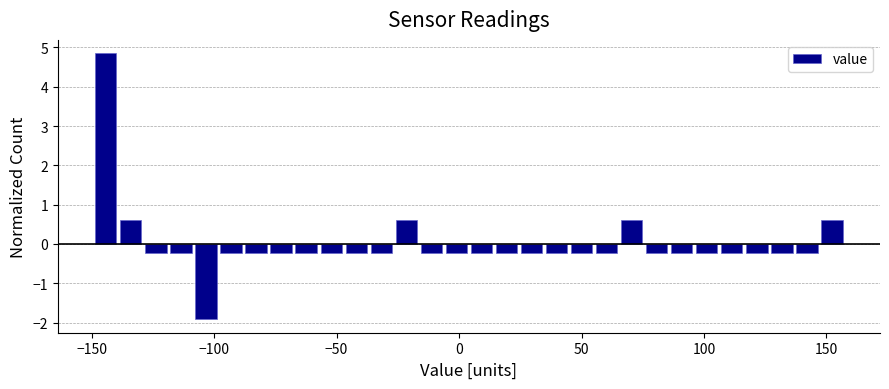

Around what value on the x-axis is the tallest bar? Give the approximate position of its centre, as read against the axis.

-145